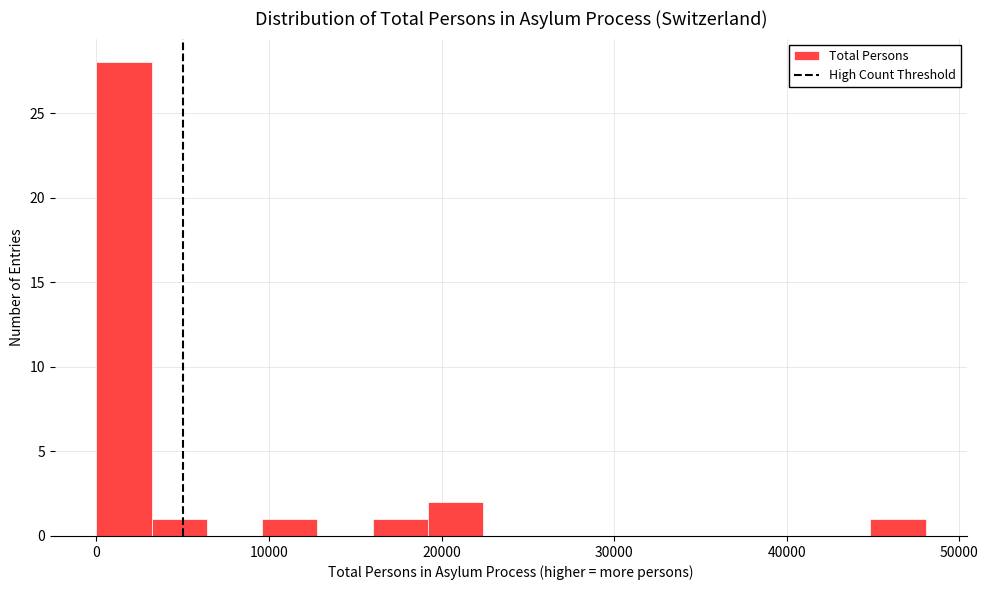

Around what value on the x-axis is the tallest bar? Give the approximate position of its centre, as read against the axis.

2000